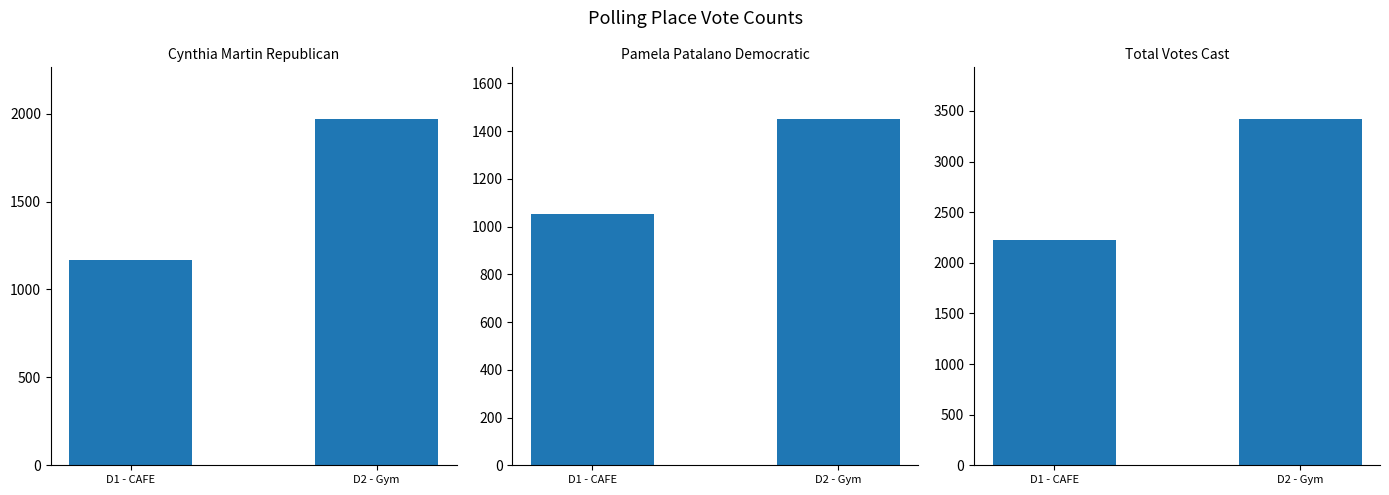

Reading right to left, list all the values displayed in this chart.

Cynthia Martin Republican: 1968	1170
Pamela Patalano Democratic: 1450	1053
Total Votes Cast: 3418	2223